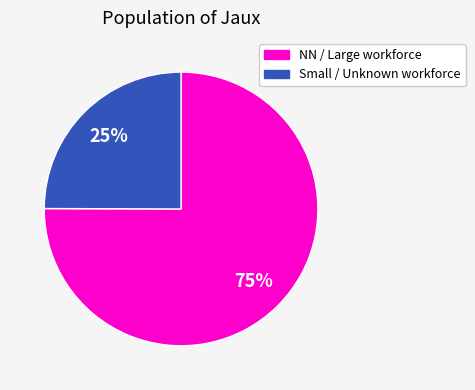

To the nearest percent, what is the difference between the largest and smallest slice percentages?

50%